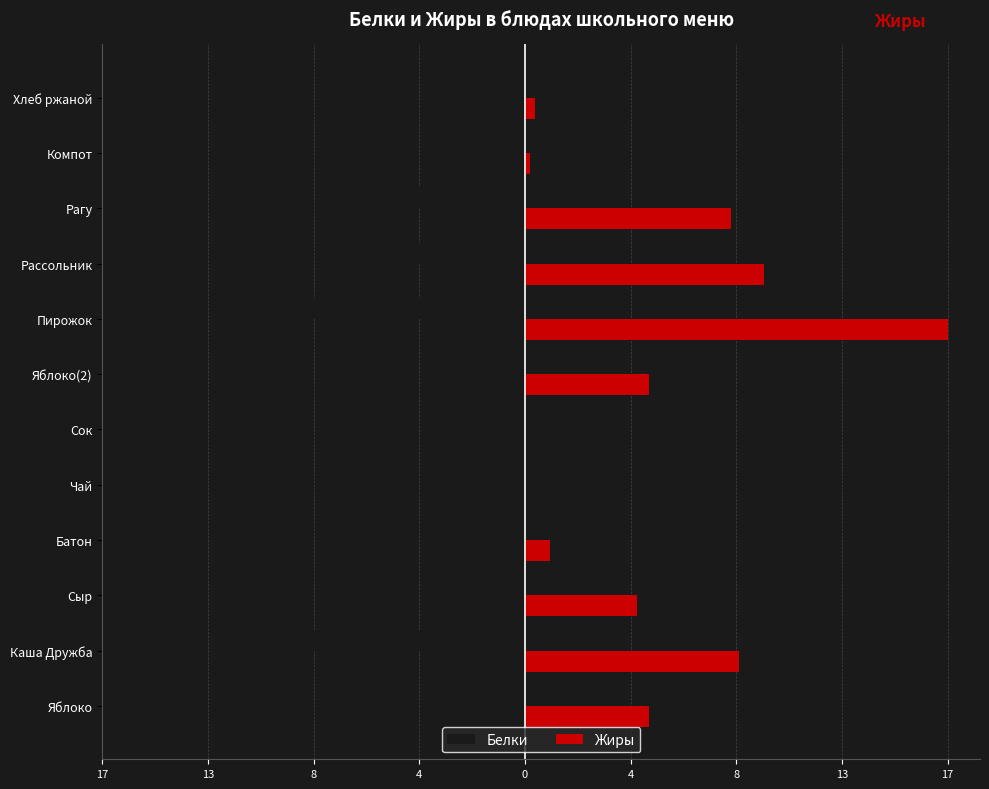

Rank the series by their average value, from highest to lowest.

Жиры, Белки